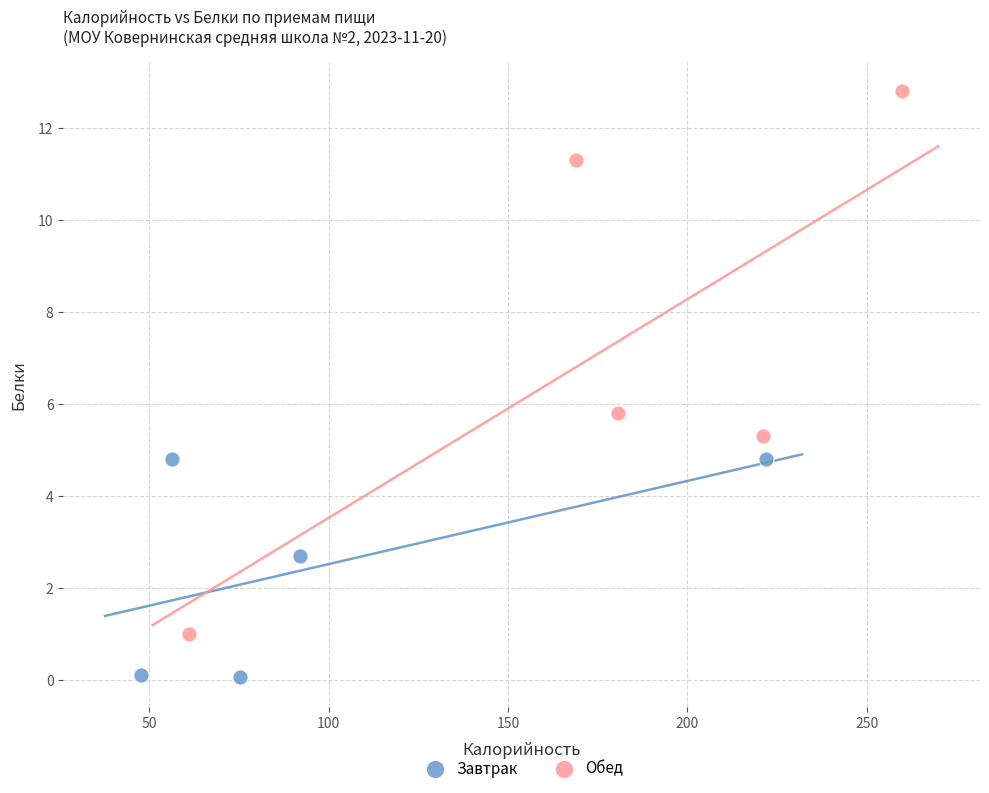

Which series reaches the maximum Y coordinate?

Обед